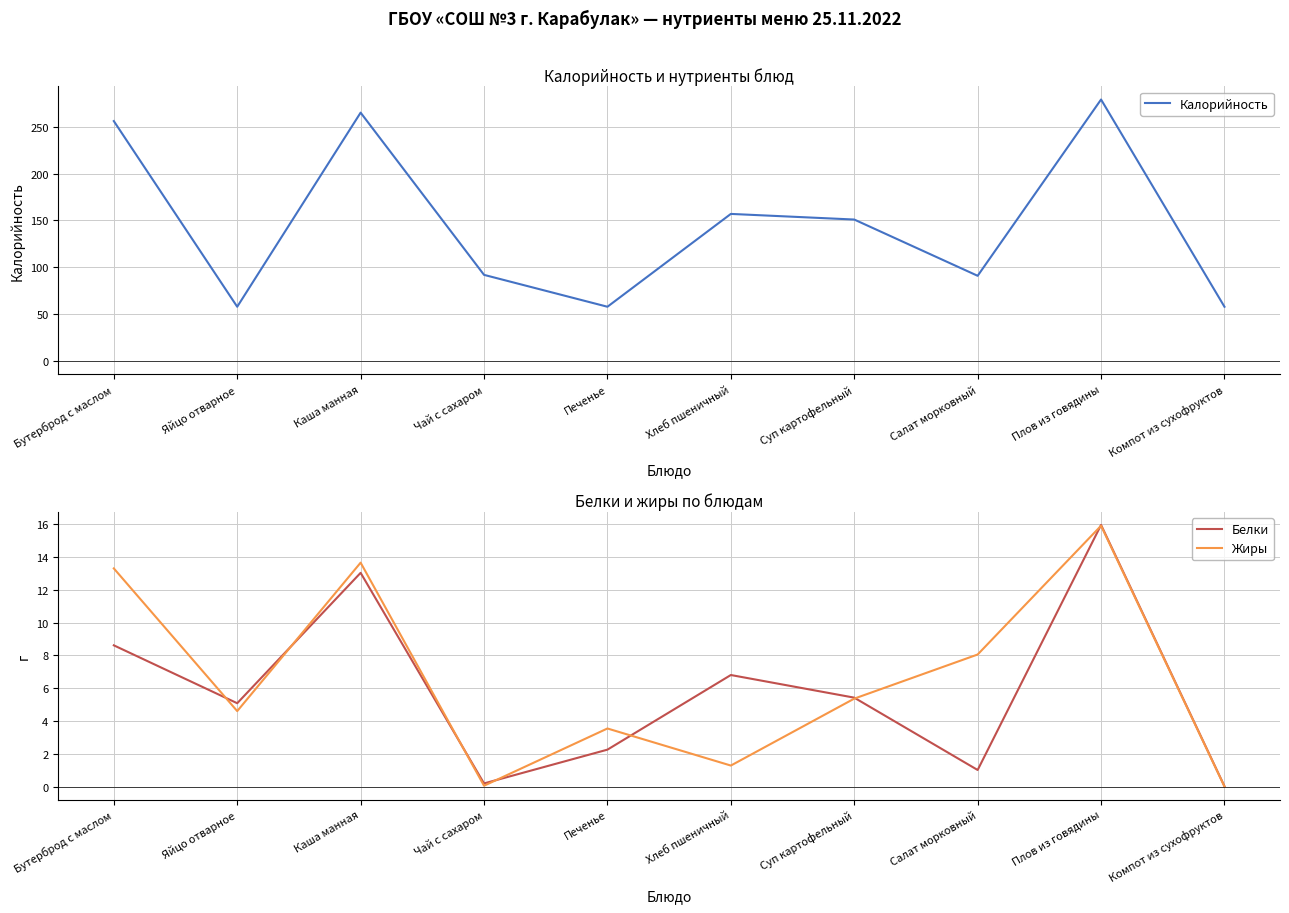

How many series are shown in this chart?

3